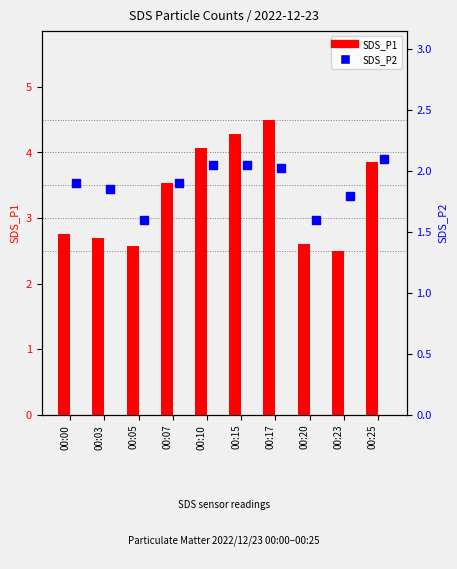

Which series has the largest total across all categories?

SDS_P1